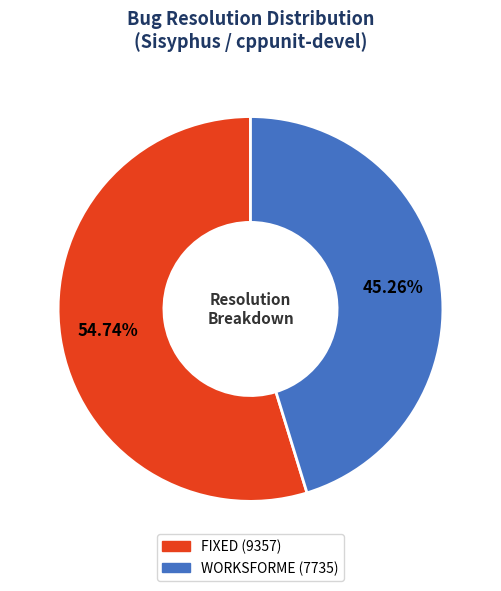

Which slice represents more than half of the pie?

FIXED